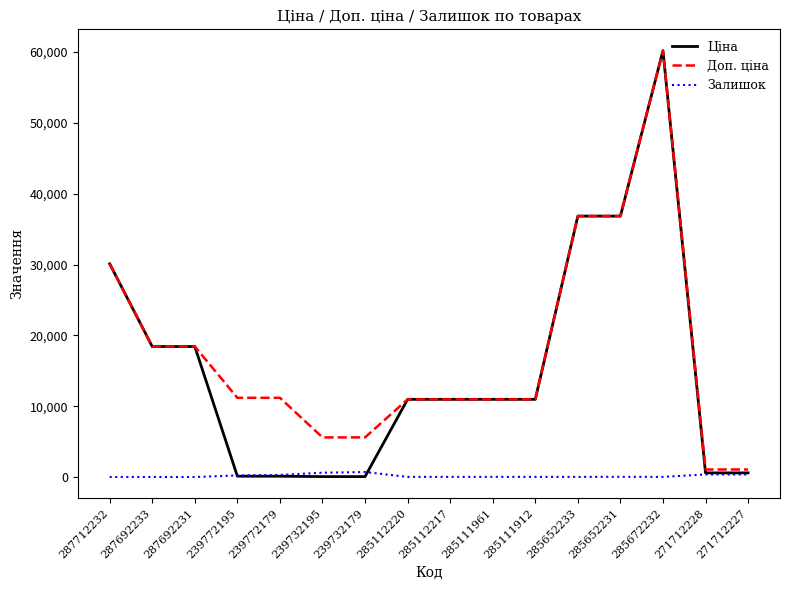

True or false: Доп. ціна and Залишок cross at least once.

False